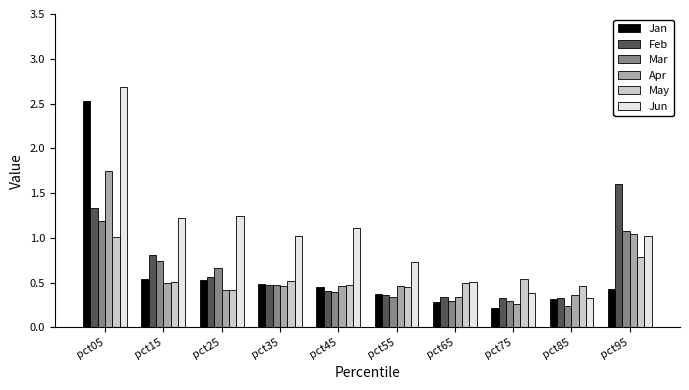

Which category has the highest value across all series?

pct05